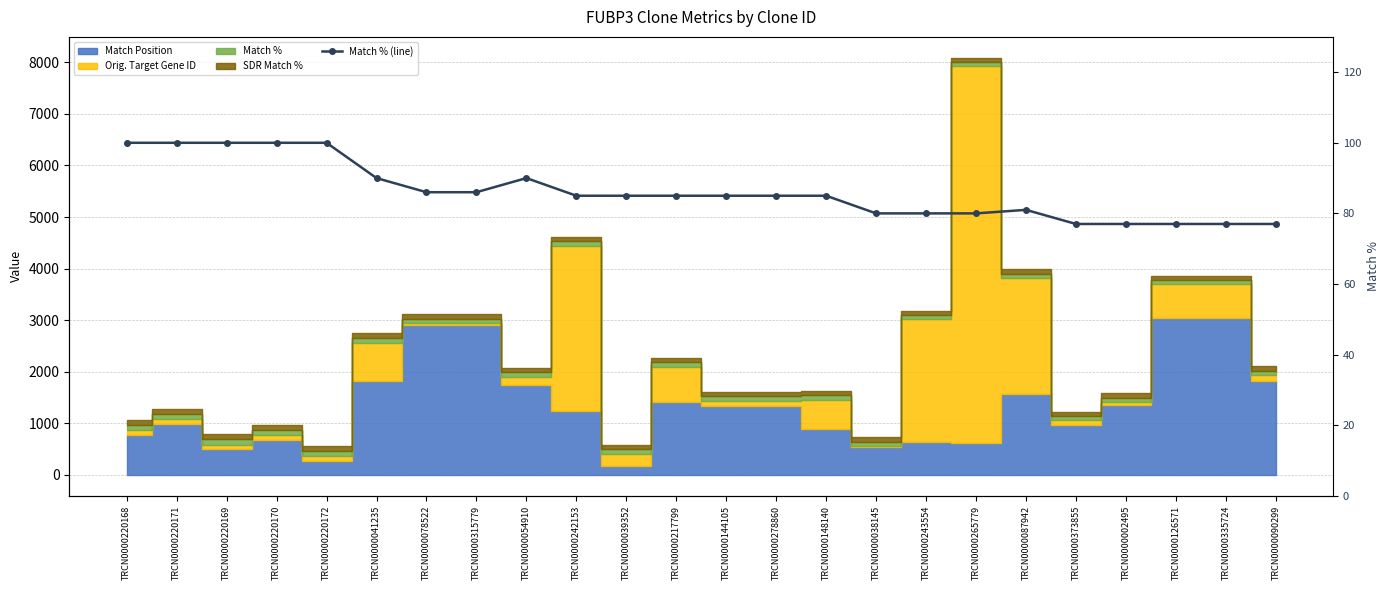

Where is the data nearest to the value 88?

TRCN0000041235